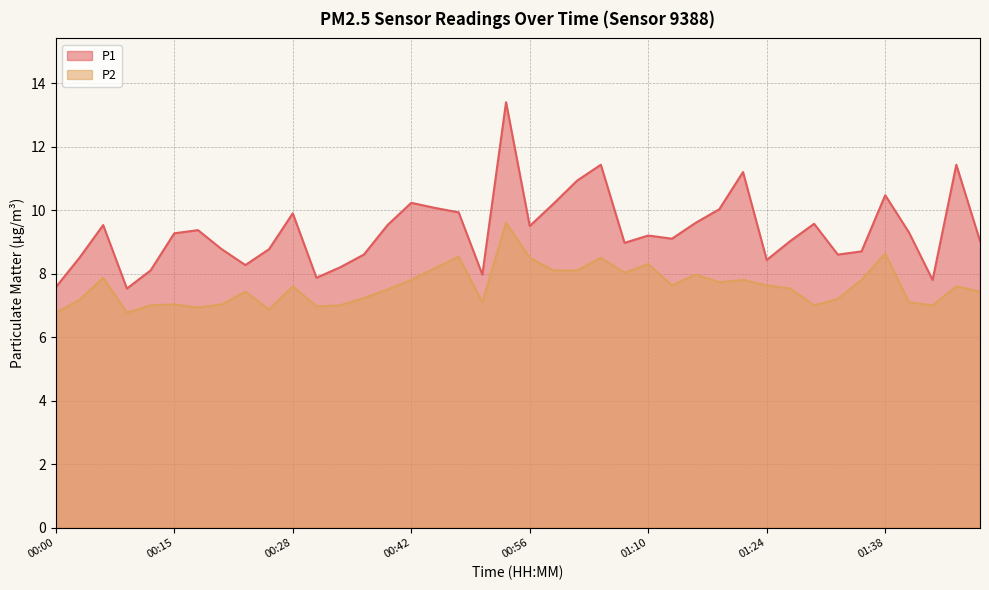

At which category does P1 reach its first local valley?

00:09